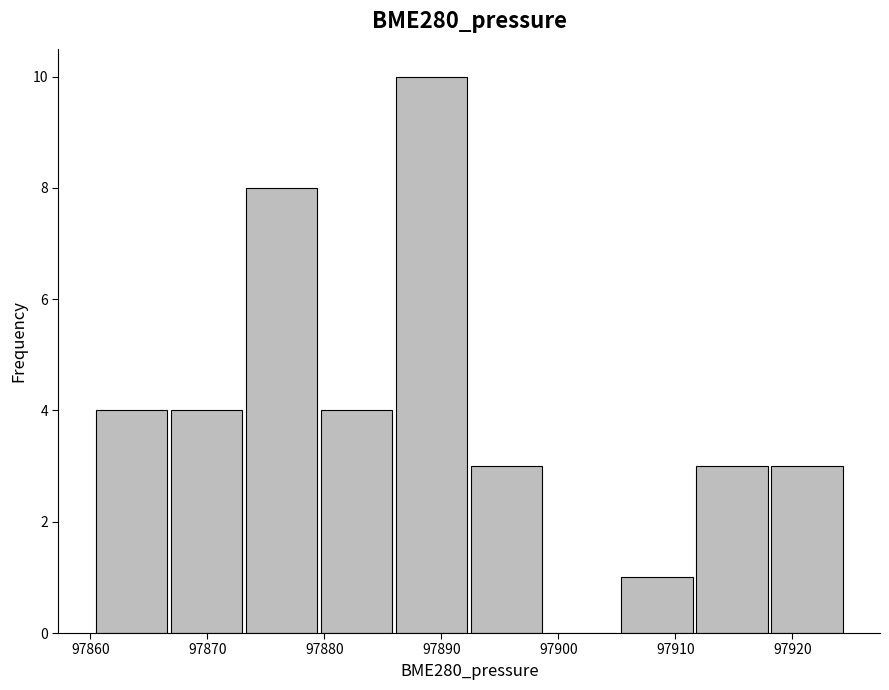

Reading left to right, transcribe this chart: for each bar, give the range it covers on the x-axis and its height. Neither the bar edges nor the heights are printed on the chart, so give them approximately, as read against the axes.

97860 to 97867: 4
97867 to 97873: 4
97873 to 97880: 8
97880 to 97886: 4
97886 to 97892: 10
97892 to 97899: 3
97899 to 97905: 0
97905 to 97912: 1
97912 to 97918: 3
97918 to 97924: 3